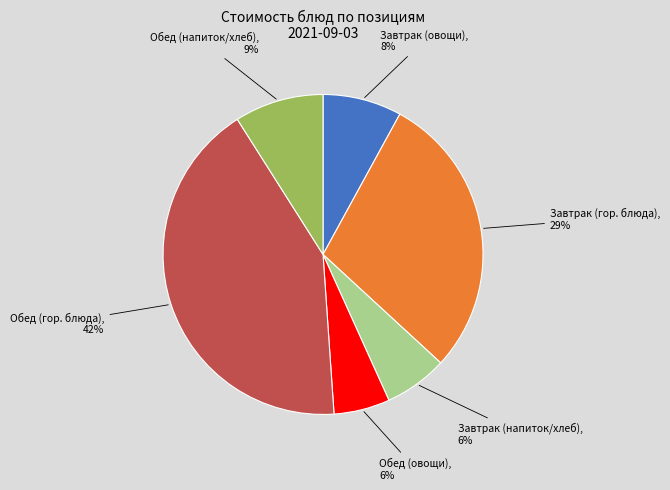

Count the number of slices in the pie.

6